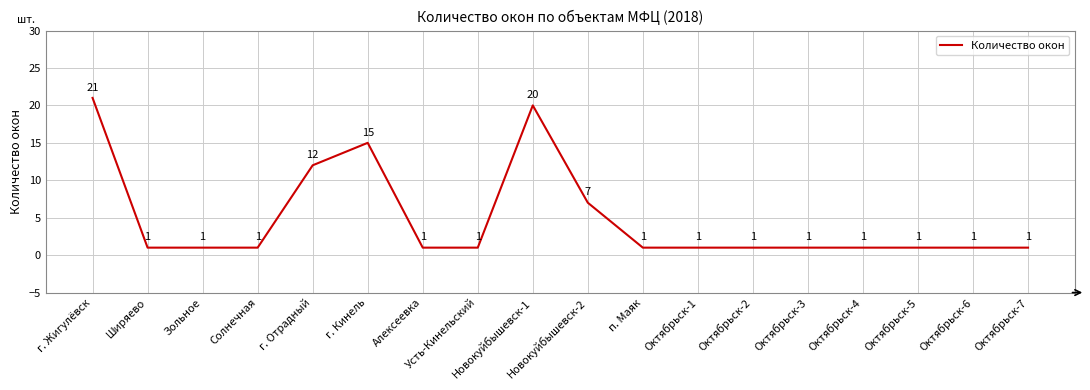

How many lines are shown in the chart?

1